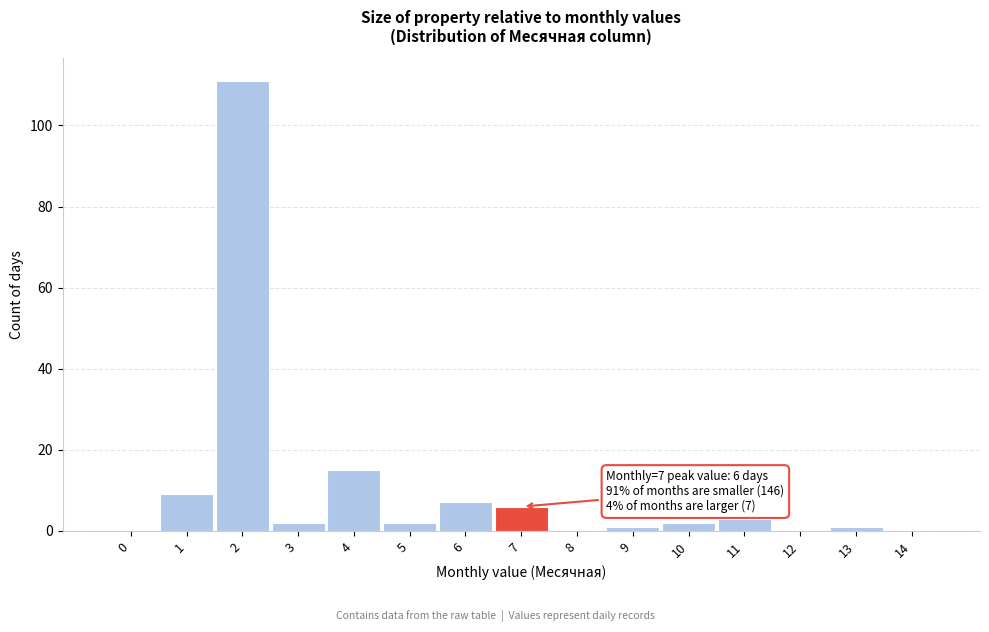

Reading left to right, transcribe all the data shown in this chart.

0=0	1=9	2=111	3=2	4=15	5=2	6=7	7=6	8=0	9=1	10=2	11=3	12=0	13=1	14=0